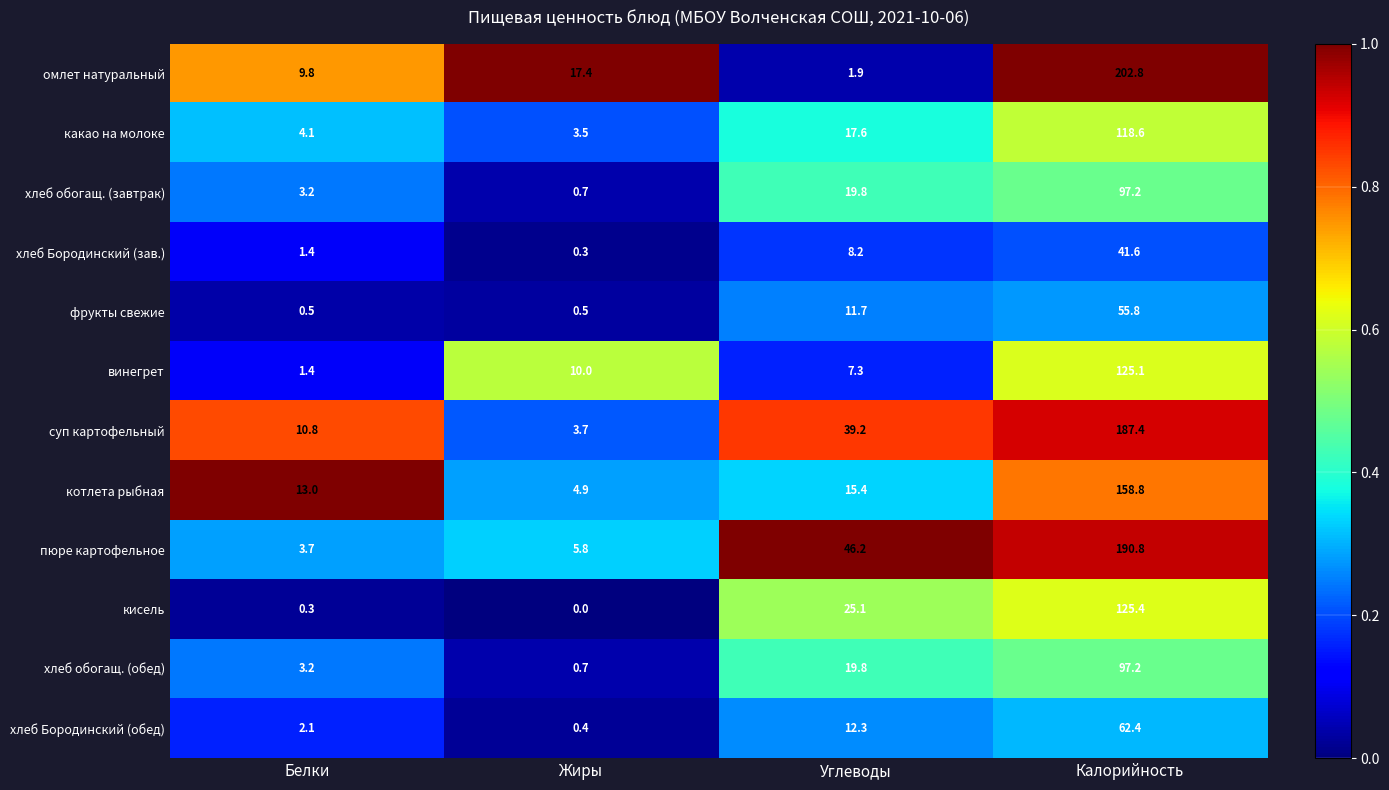

What is the maximum value shown in the chart?

202.8